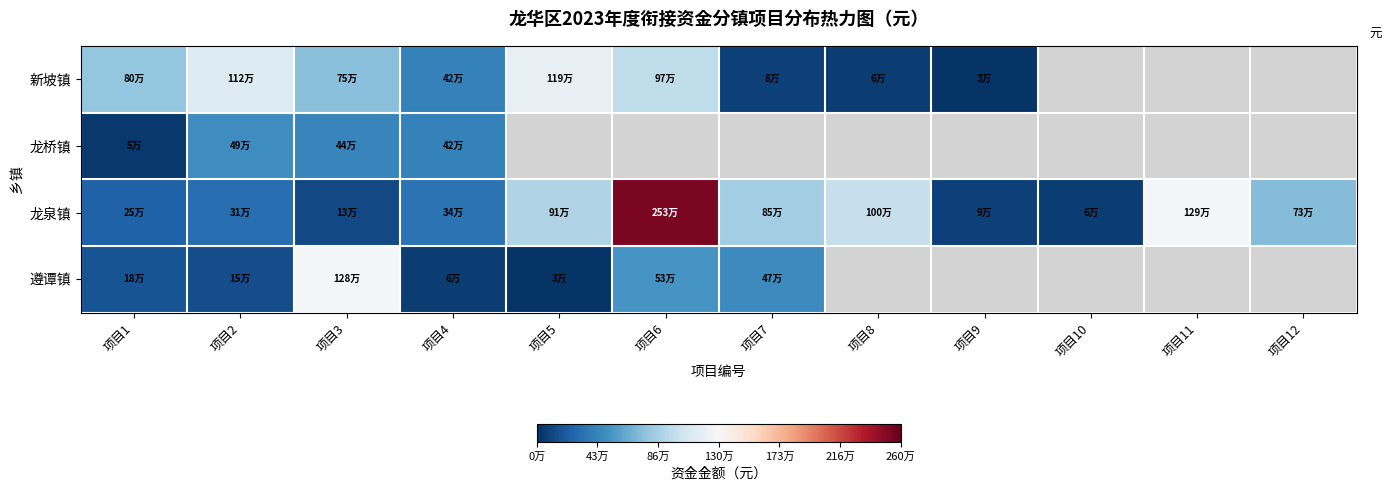

Which has a higher value, 项目10 or 项目3?

项目3